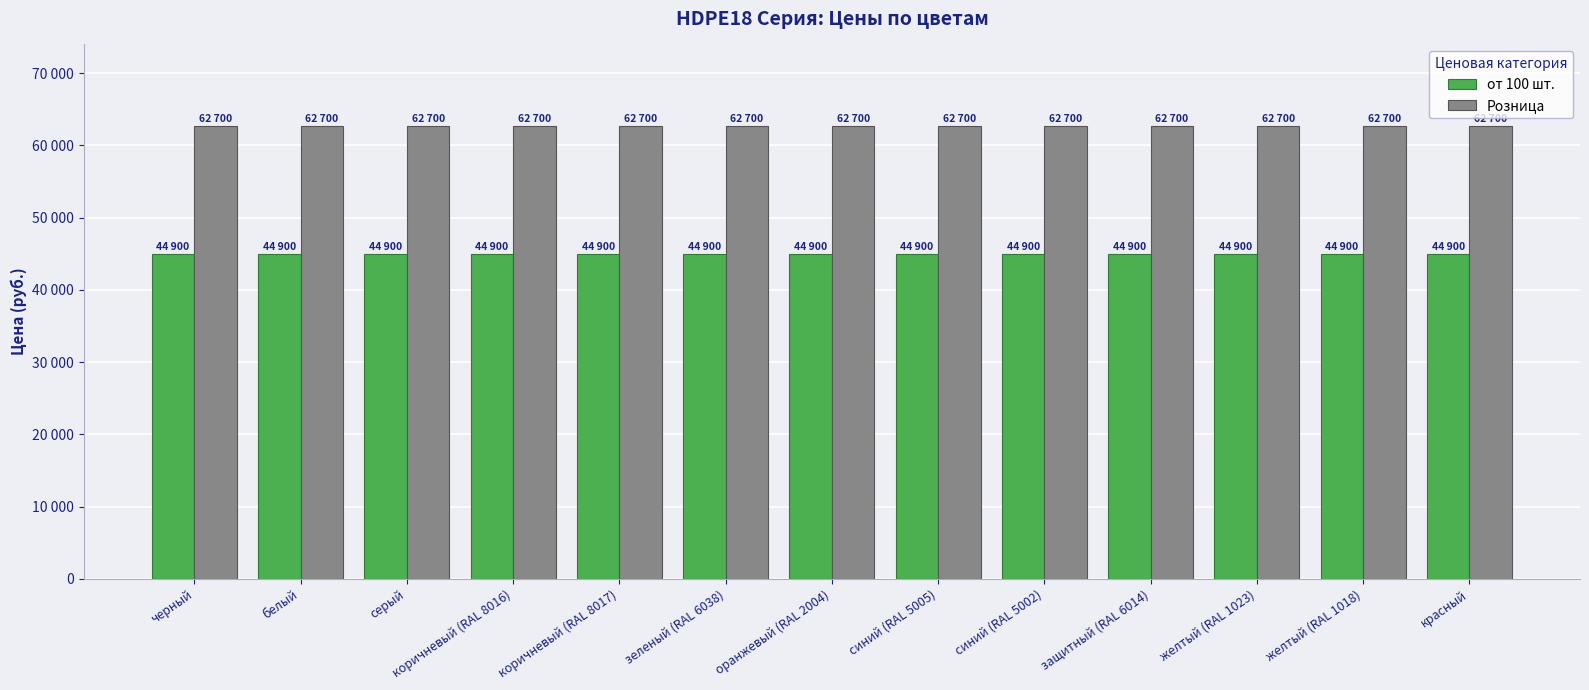

True or false: от 100 шт. has a value of 28055 at белый.

False